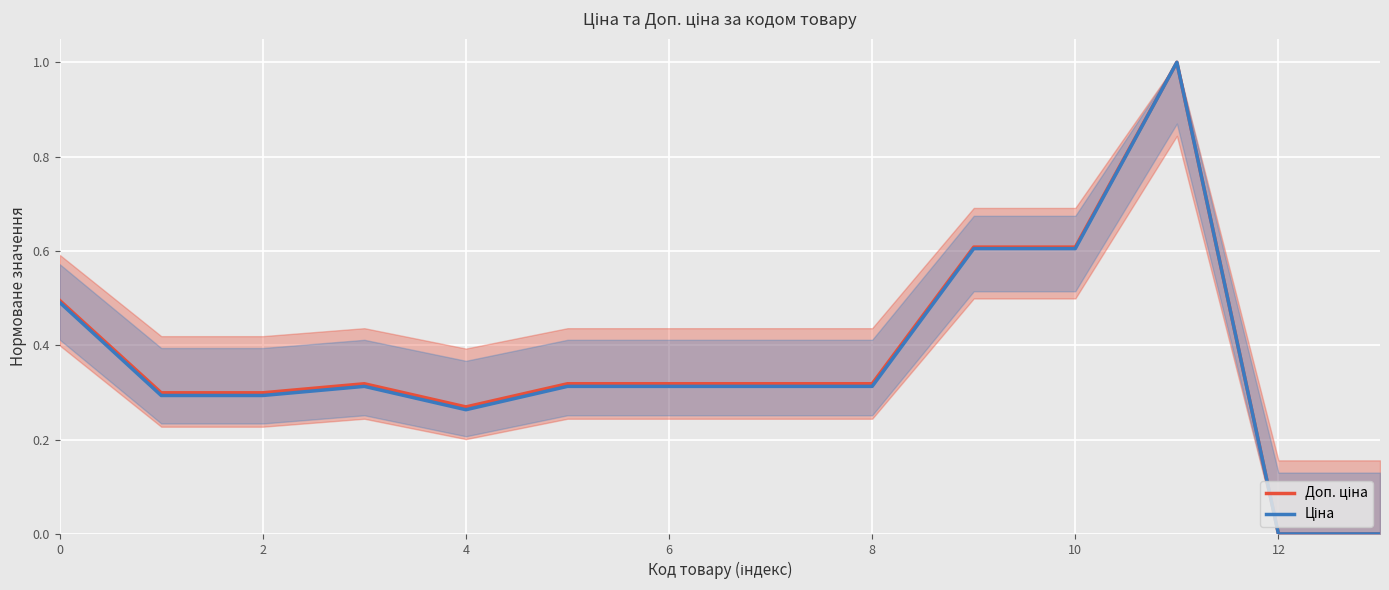

Which category has the highest value across all series?

11